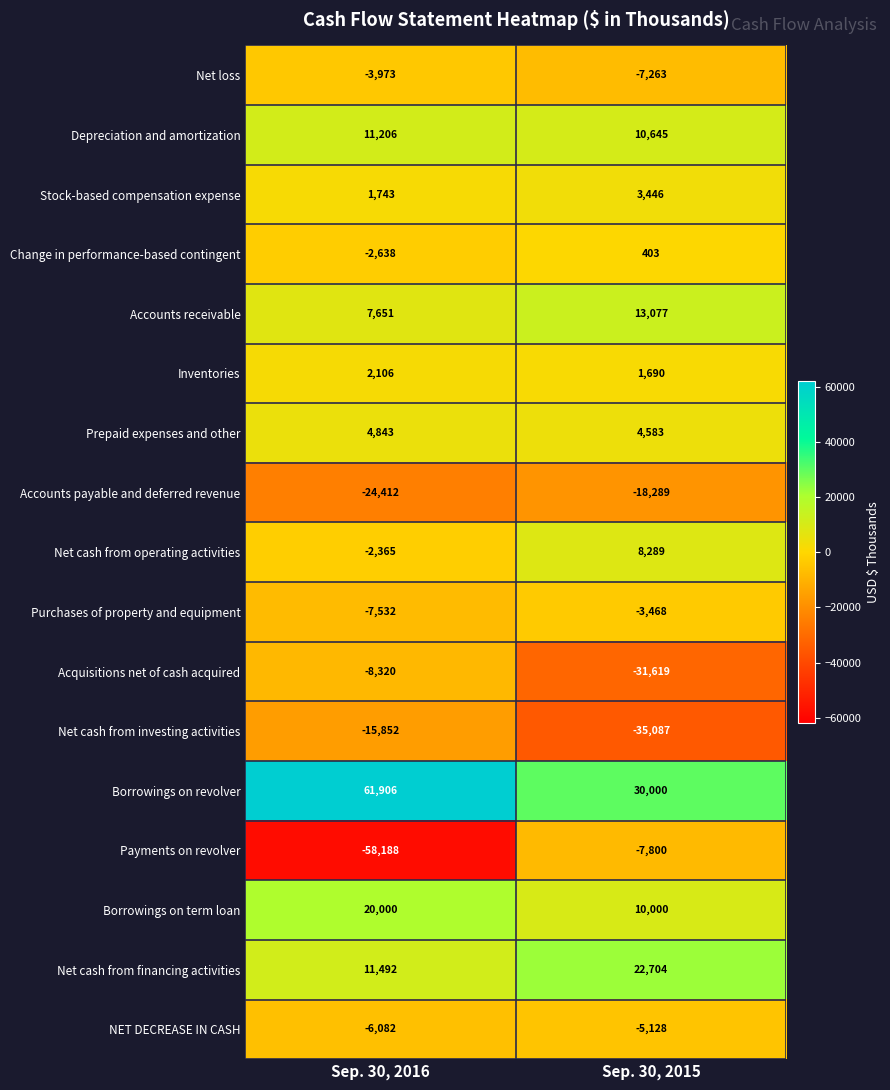

Which series has the largest total across all categories?

Borrowings on revolver